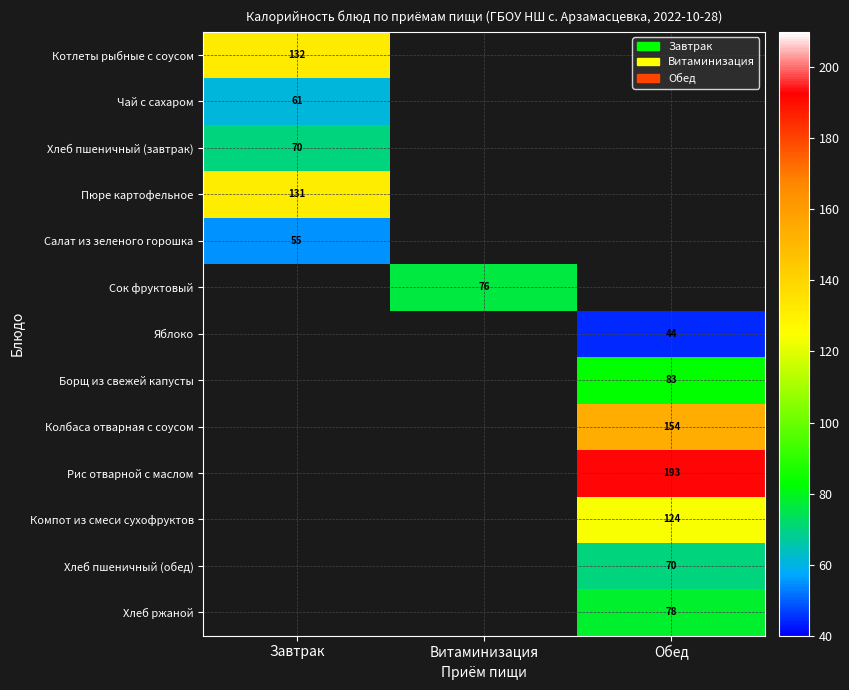

Between Витаминизация and Завтрак, which is larger?

Завтрак